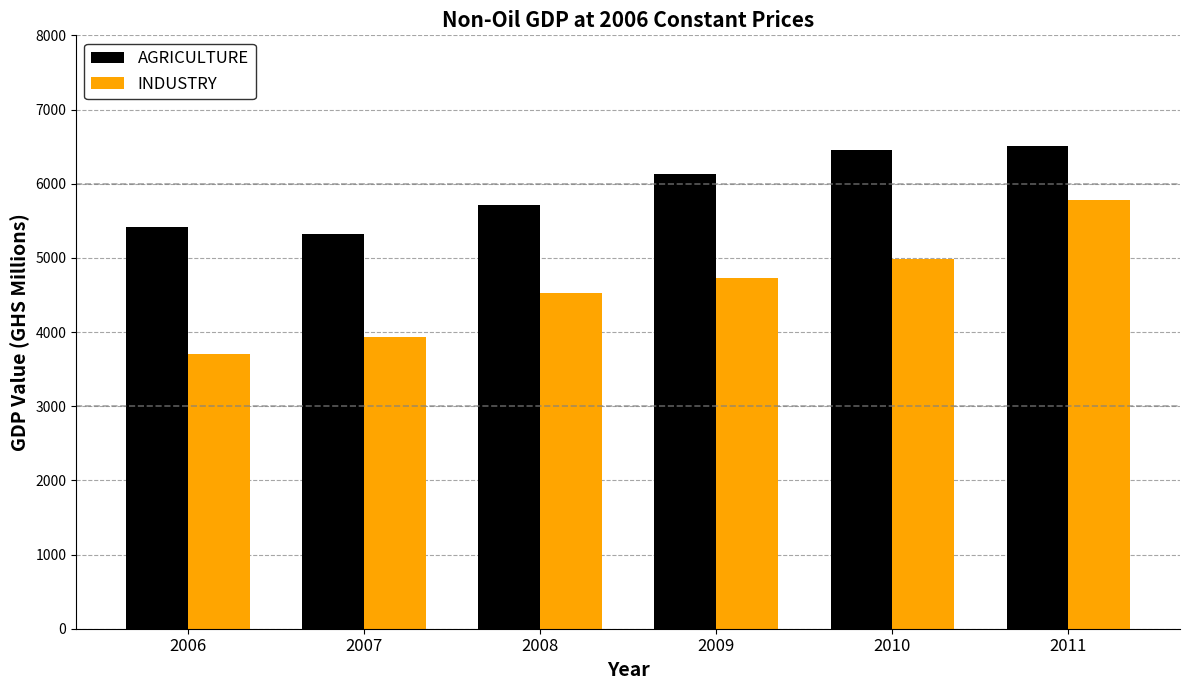

What is the average value of the INDUSTRY series?

4609.0